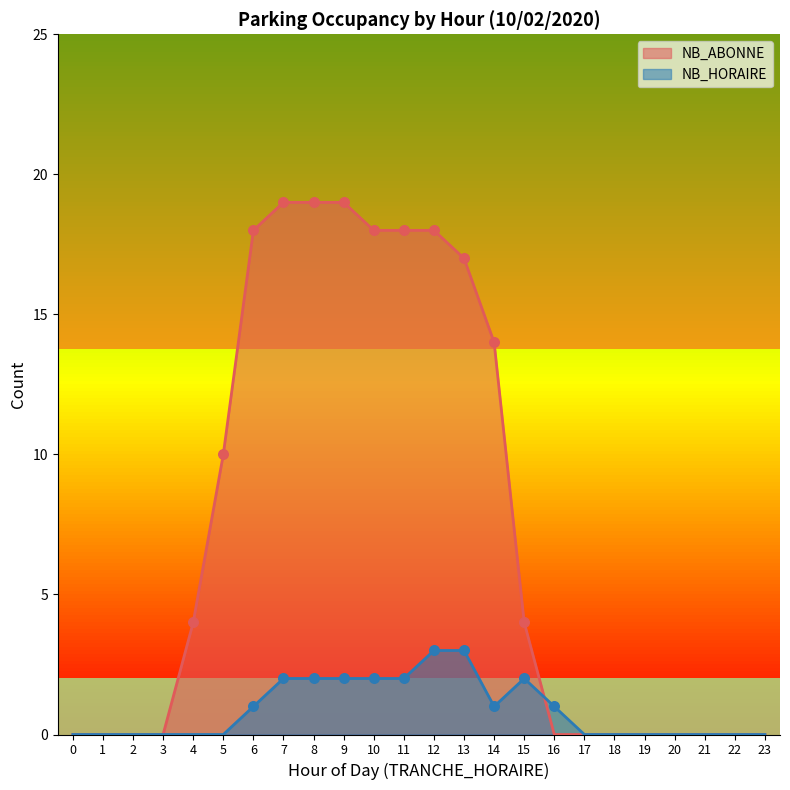

What are all the series names shown in the legend?

NB_ABONNE, NB_HORAIRE